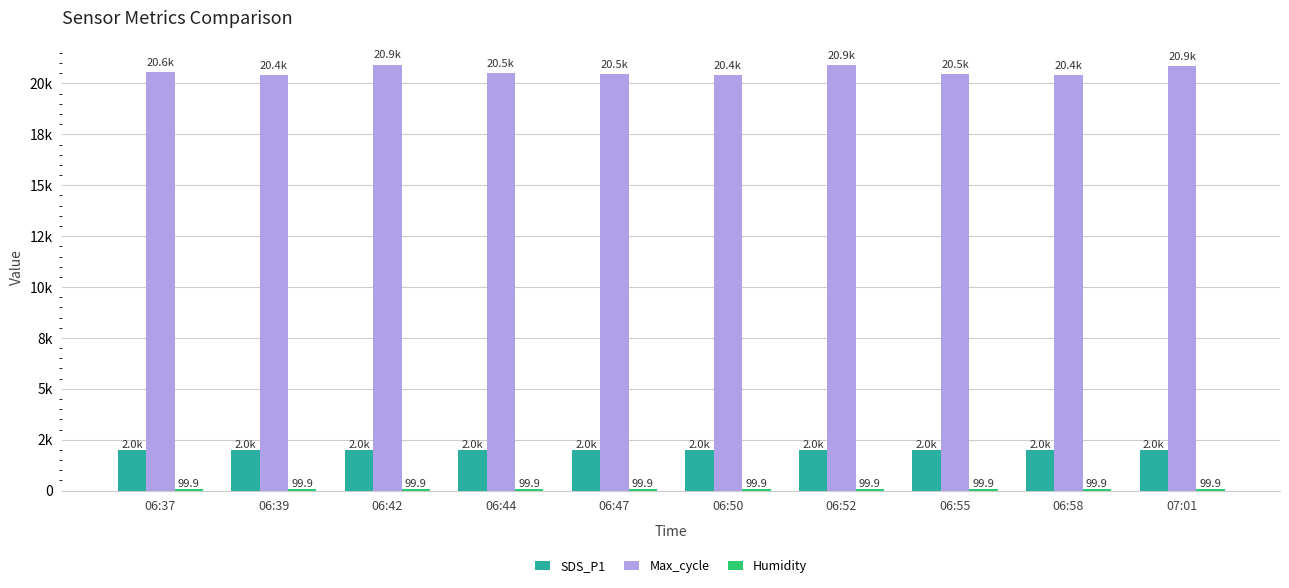

Reading right to left, transcribe all the data shown in this chart.

SDS_P1: 07:01=1999.9	06:58=1999.9	06:55=1999.9	06:52=1999.9	06:50=1999.9	06:47=1999.9	06:44=1999.9	06:42=1999.9	06:39=1999.9	06:37=1999.9
Max_cycle: 07:01=20860.0	06:58=20422.0	06:55=20472.0	06:52=20922.0	06:50=20412.0	06:47=20458.0	06:44=20524.0	06:42=20925.0	06:39=20429.0	06:37=20564.0
Humidity: 07:01=99.9	06:58=99.9	06:55=99.9	06:52=99.9	06:50=99.9	06:47=99.9	06:44=99.9	06:42=99.9	06:39=99.9	06:37=99.9